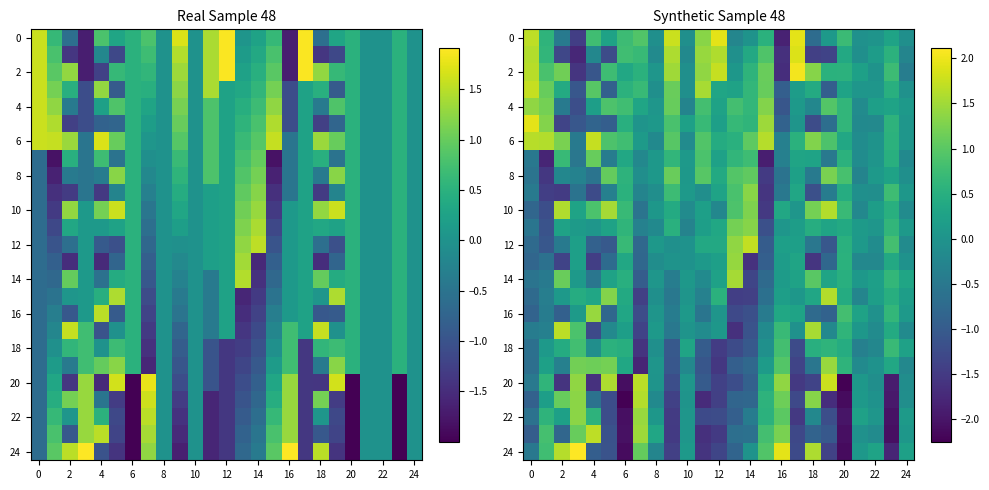

What is the total value across all series at 18?

1.3